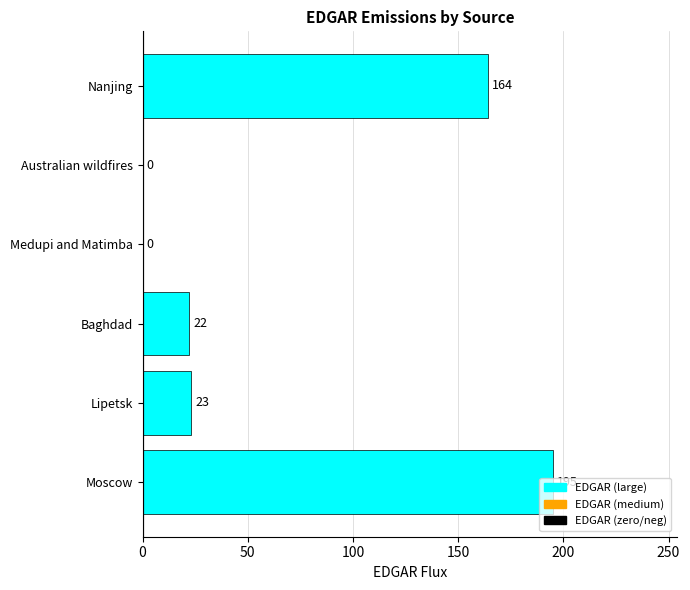

The chart shows a value of 106 at Australian wildfires. True or false?

False